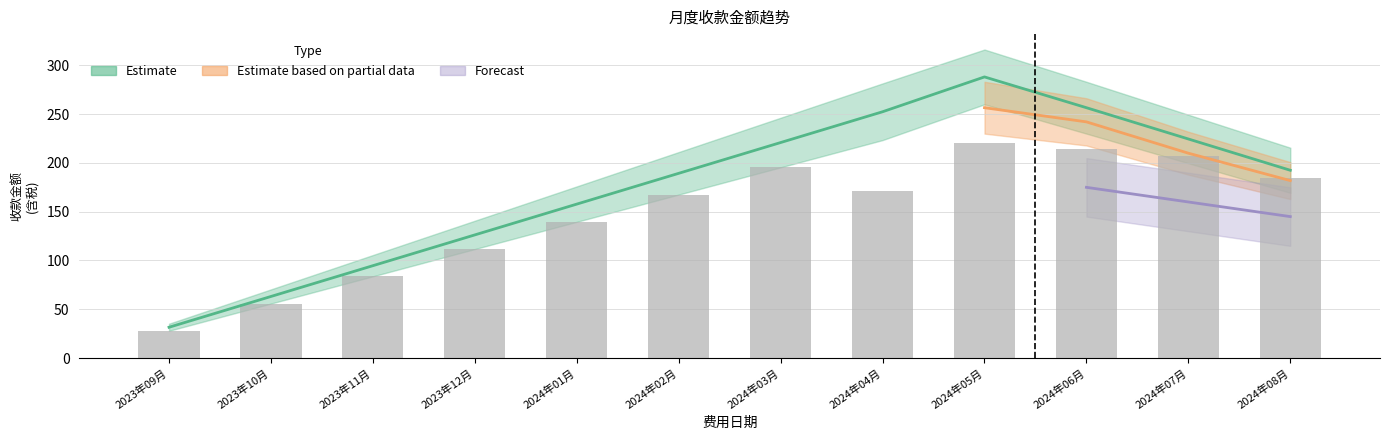

How many data points does each series have?

12